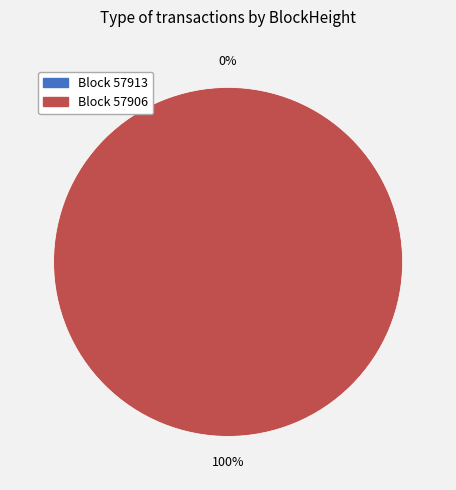

Which category has the smallest portion of the pie?

57913